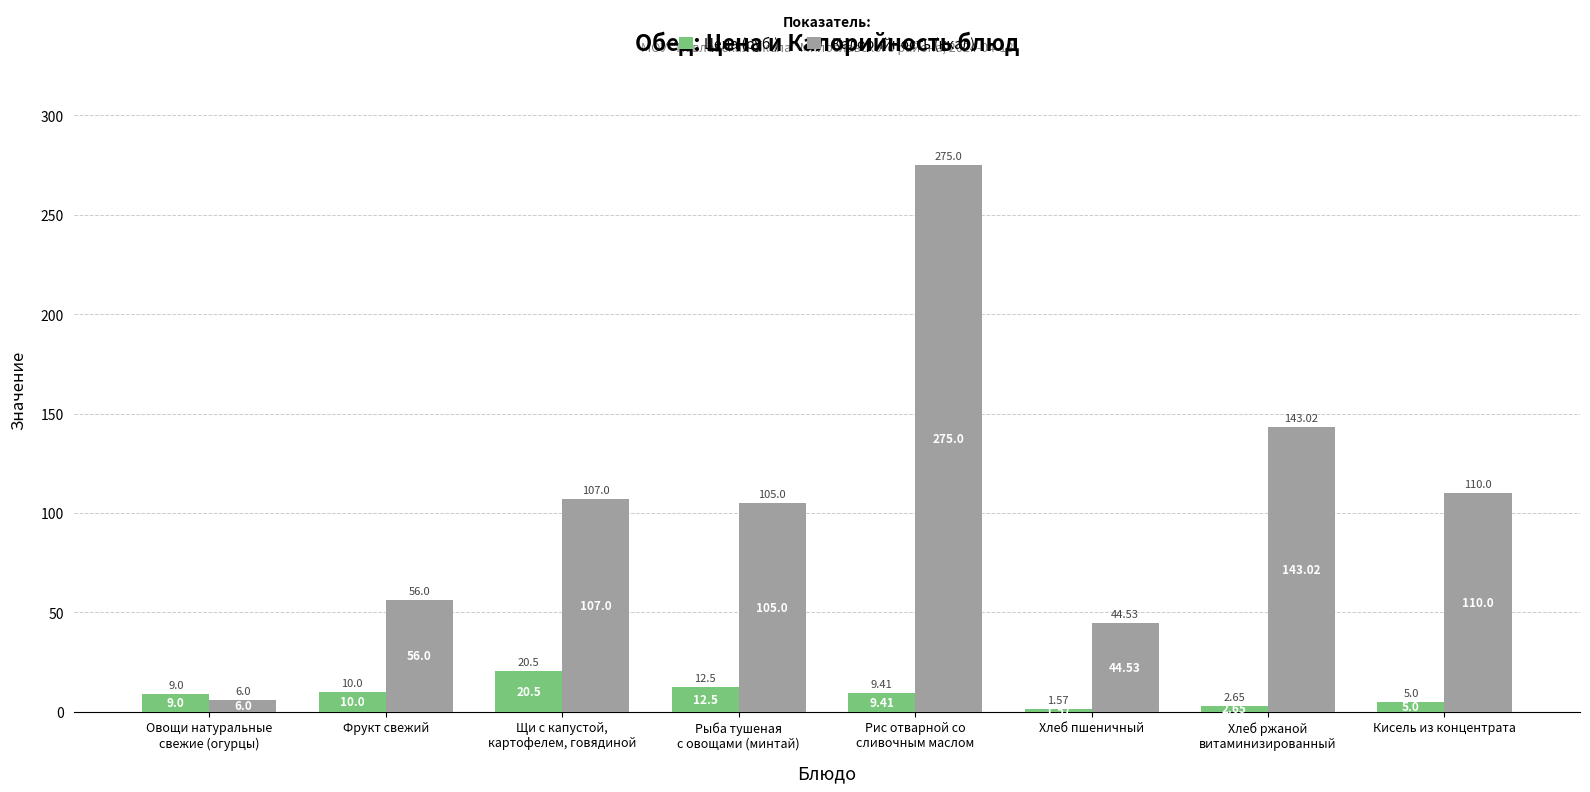

At how many categories does at least one series exceed 75?

5